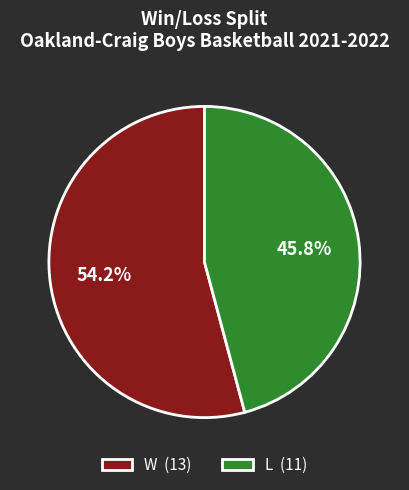

Does W represent more than half of the total?

Yes